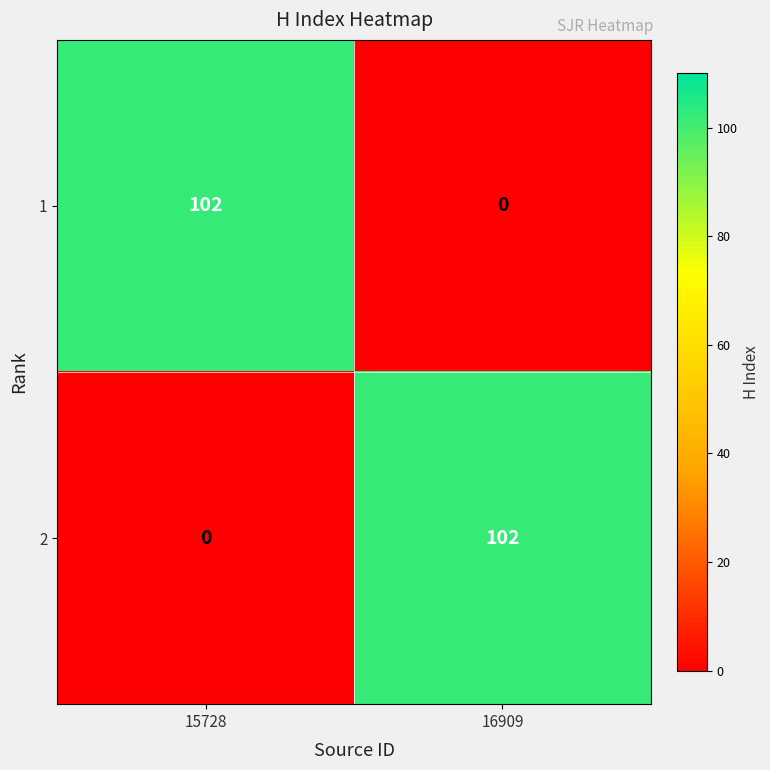

At 15728, list the series in order from largest to smallest.

1, 2